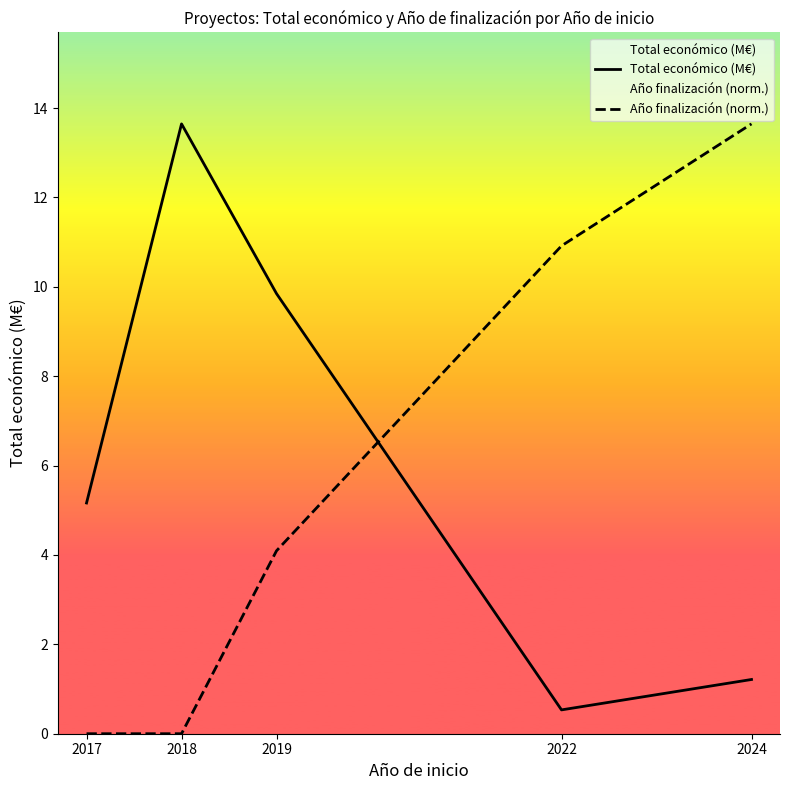

What are all the series names shown in the legend?

Total económico (M€), Año finalización (norm.)